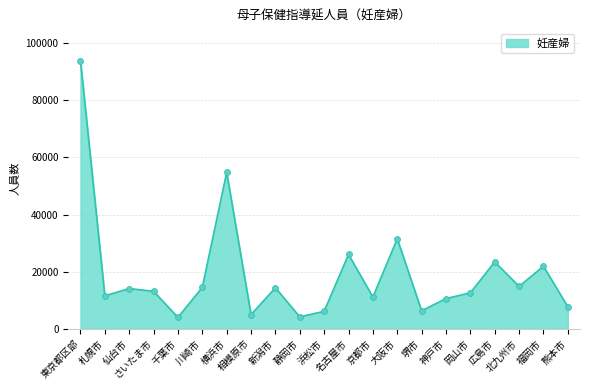

What is the greatest value displayed?

93925